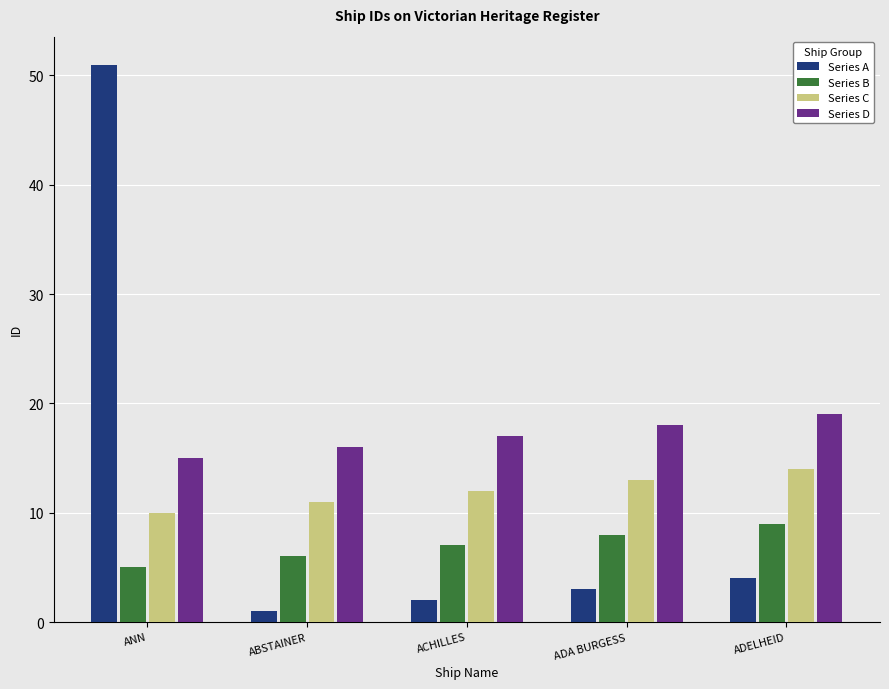

What is the difference between the highest and lowest values at ADA BURGESS?

15